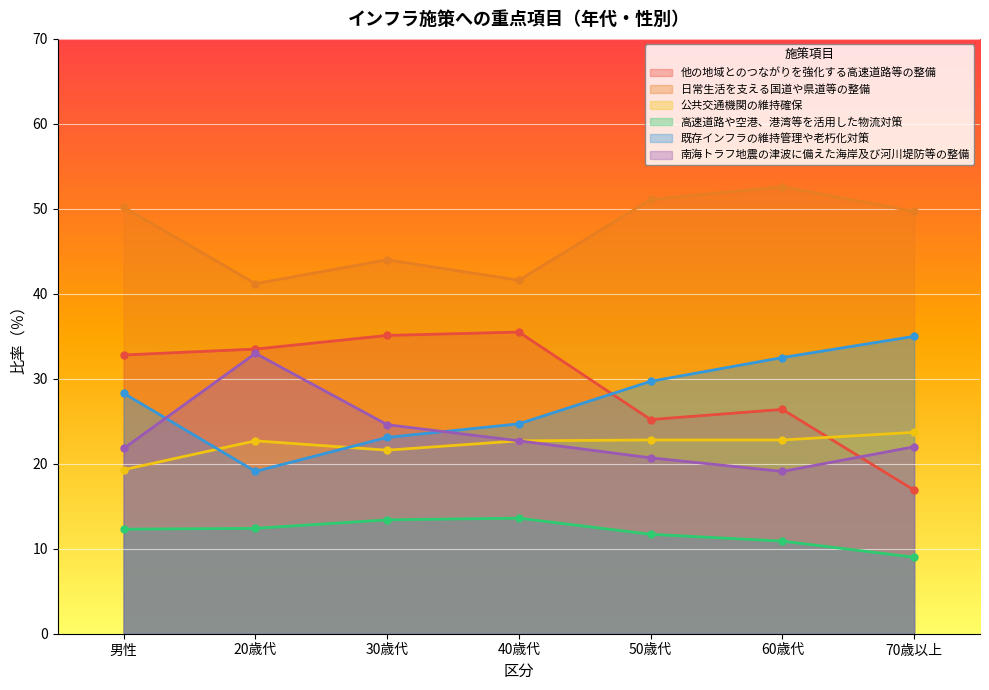

Reading right to left, what are all the values shown in this chart?

他の地域とのつながりを強化する高速道路等の整備: 70歳以上=16.9	60歳代=26.4	50歳代=25.2	40歳代=35.5	30歳代=35.1	20歳代=33.5	男性=32.8
日常生活を支える国道や県道等の整備: 70歳以上=49.7	60歳代=52.6	50歳代=51.1	40歳代=41.6	30歳代=44.0	20歳代=41.2	男性=50.2
公共交通機関の維持確保: 70歳以上=23.7	60歳代=22.8	50歳代=22.8	40歳代=22.7	30歳代=21.6	20歳代=22.7	男性=19.3
高速道路や空港、港湾等を活用した物流対策: 70歳以上=9.0	60歳代=10.9	50歳代=11.7	40歳代=13.6	30歳代=13.4	20歳代=12.4	男性=12.3
既存インフラの維持管理や老朽化対策: 70歳以上=35.0	60歳代=32.5	50歳代=29.7	40歳代=24.7	30歳代=23.1	20歳代=19.1	男性=28.3
南海トラフ地震の津波に備えた海岸及び河川堤防等の整備: 70歳以上=22.0	60歳代=19.1	50歳代=20.7	40歳代=22.7	30歳代=24.6	20歳代=33.0	男性=21.8